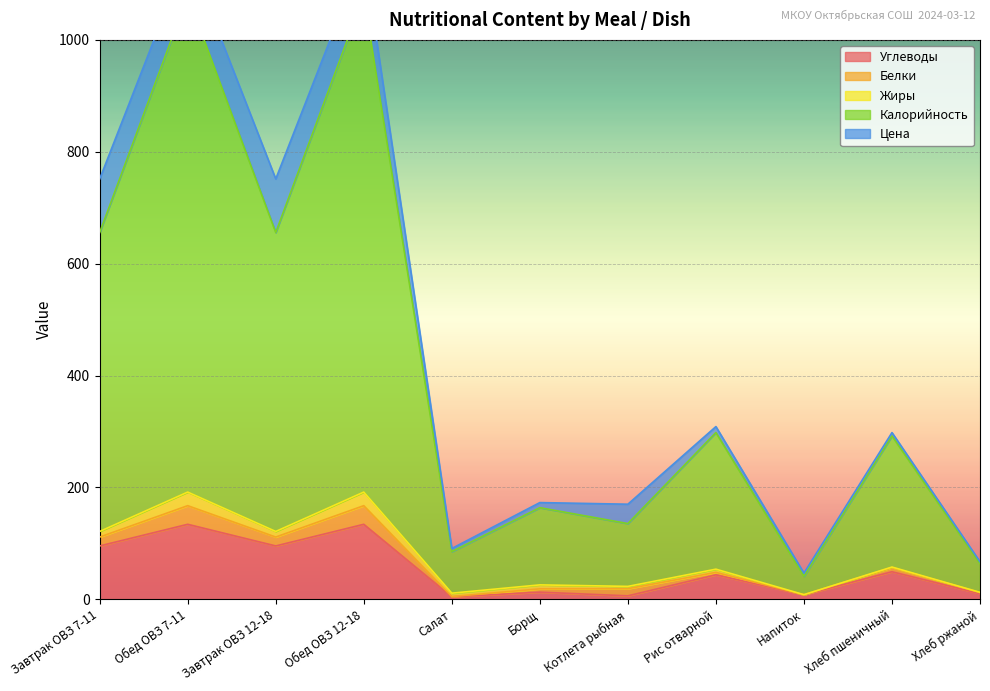

Where do Жиры and Углеводы first cross each other?

Обед ОВЗ 12-18 and Салат